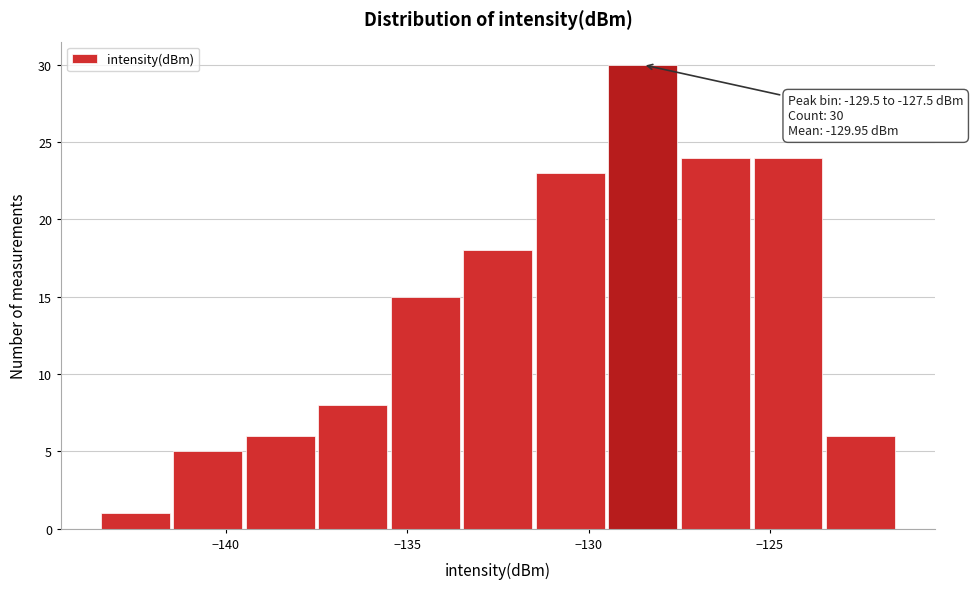

Which range on the x-axis has the tallest bar?

-129.5 to -127.5